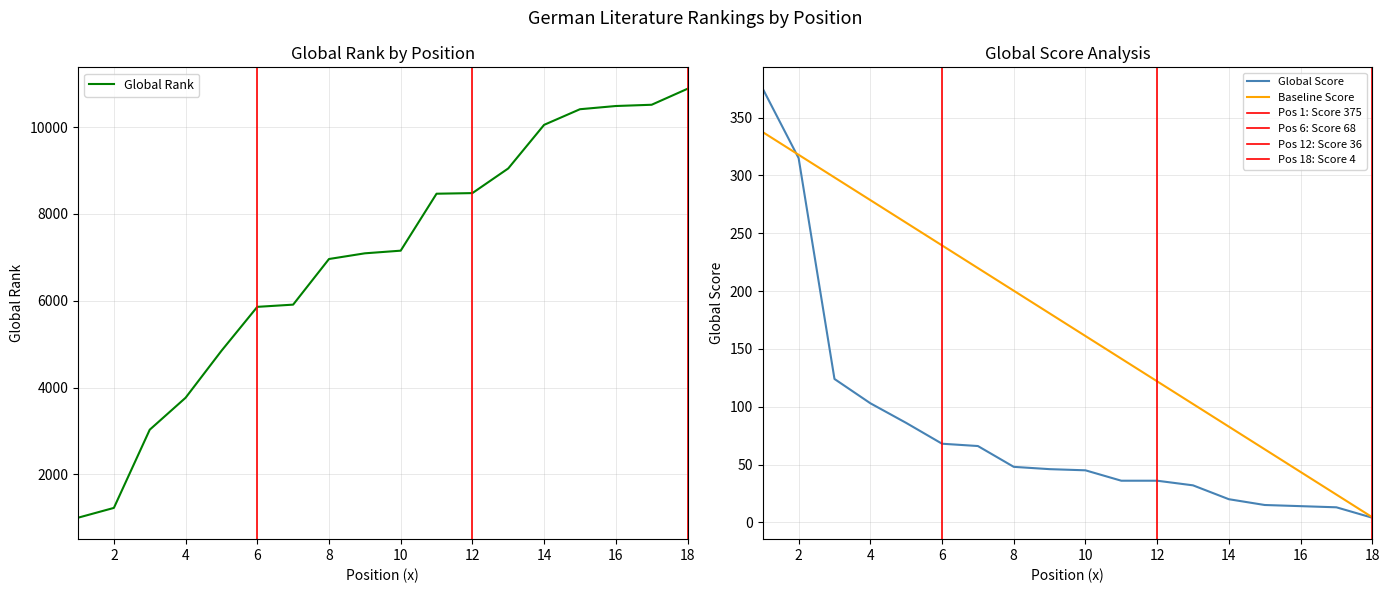

True or false: Global Score and Global Rank cross at least once.

False